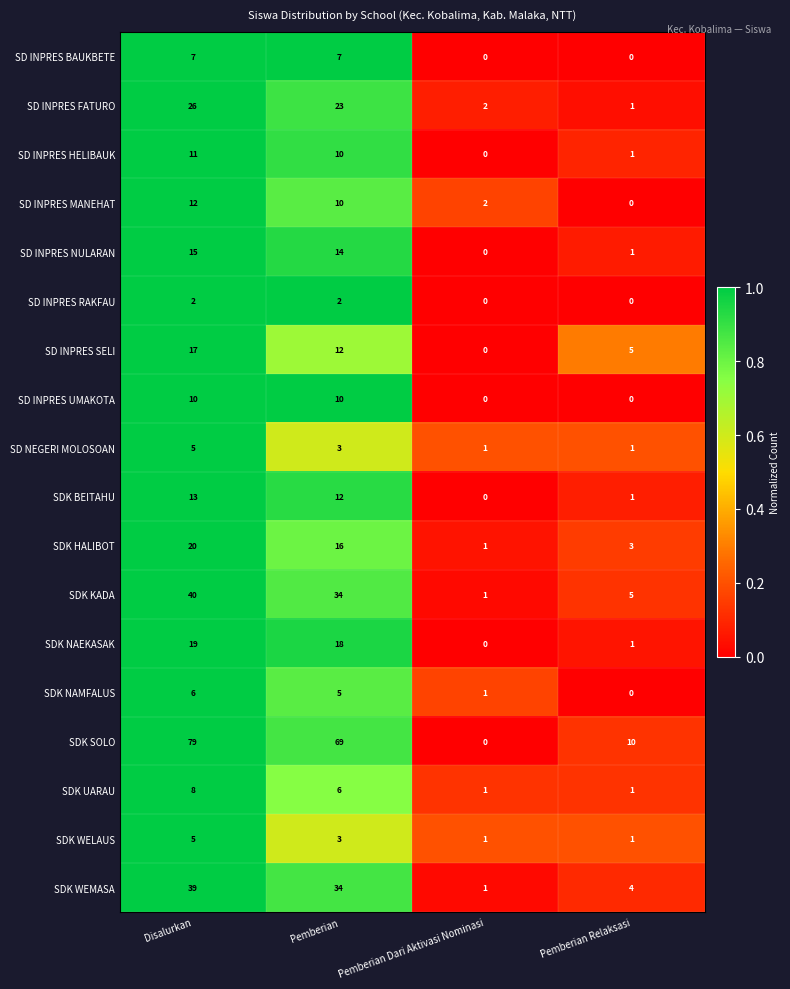

At how many categories does at least one series exceed 0?

4